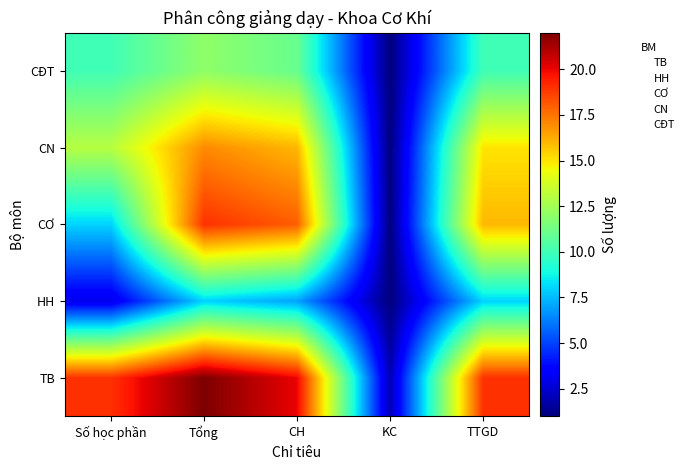

Reading right to left, transcribe all the data shown in this chart.

TB: TTGD=19	KC=2	CH=20	Tổng=22	Số học phần=19
HH: TTGD=8	KC=1	CH=7	Tổng=8	Số học phần=3
CƠ: TTGD=16	KC=1	CH=18	Tổng=19	Số học phần=8
CN: TTGD=15	KC=1	CH=16	Tổng=17	Số học phần=13
CĐT: TTGD=10	KC=1	CH=11	Tổng=12	Số học phần=10